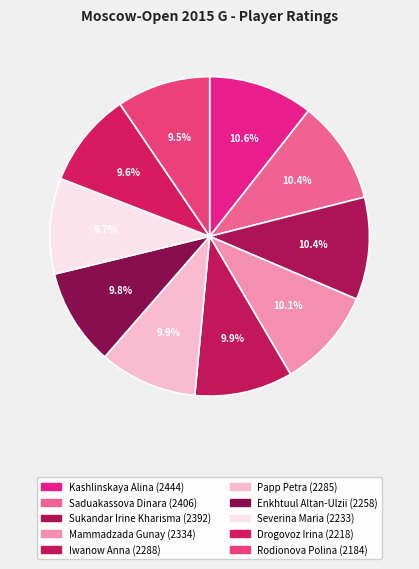

Between Enkhtuul Altan-Ulzii and Sukandar Irine Kharisma, which is larger?

Sukandar Irine Kharisma